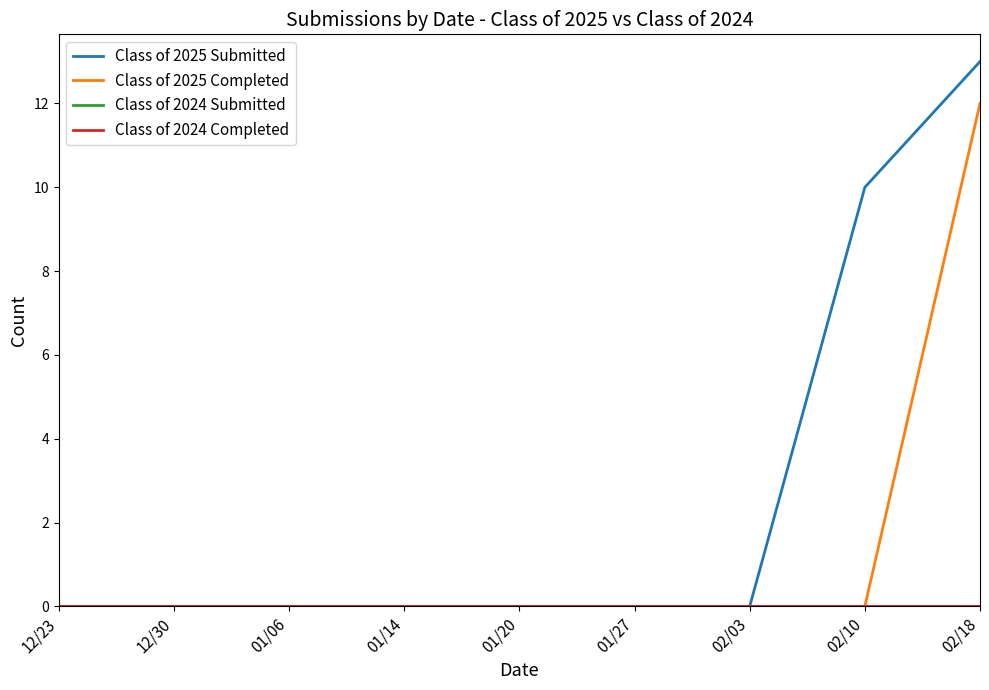

Is this an area chart (filled region under the line)?

No